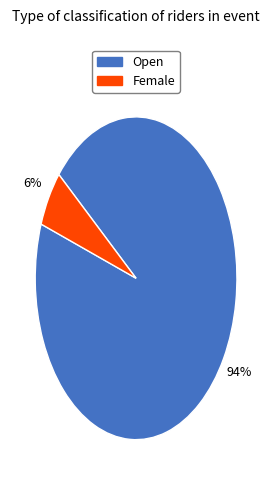

To the nearest percent, what is the combined percentage of Female and Open?

100%